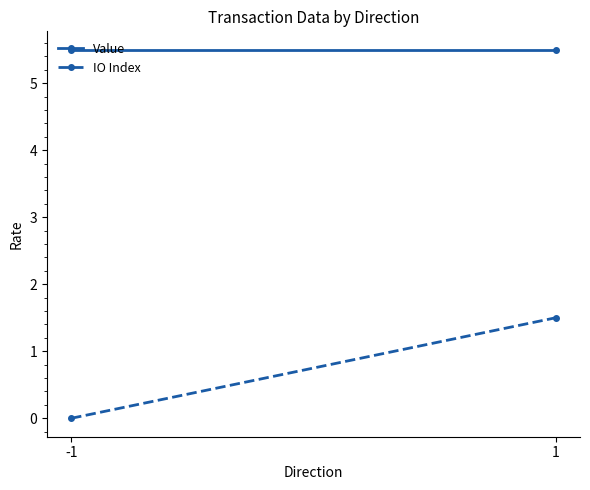

What is the difference between the IO Index values at 1 and -1?

1.5